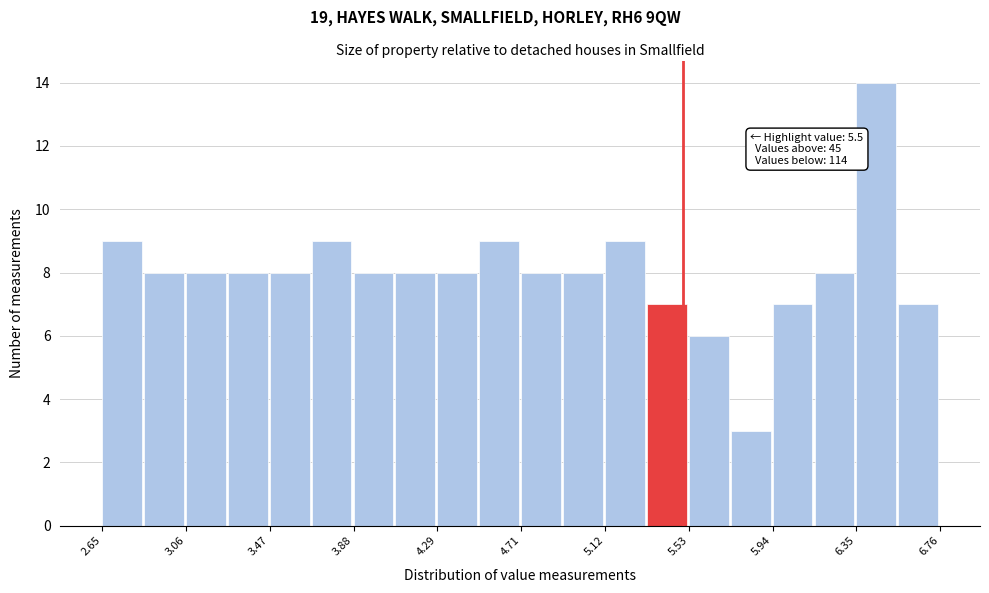

Over which range of the x-axis is the bar tallest?

6.35 to 6.55